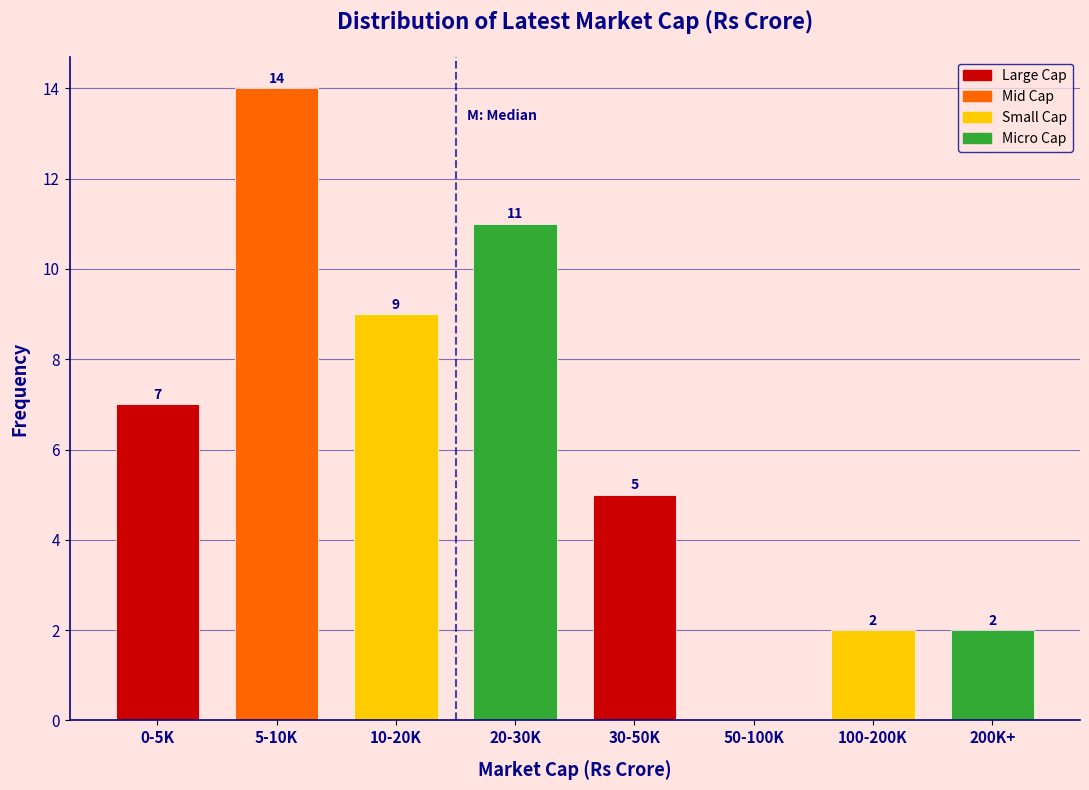

Reading right to left, list all the values displayed in this chart.

200K+=2	100-200K=2	50-100K=0	30-50K=5	20-30K=11	10-20K=9	5-10K=14	0-5K=7